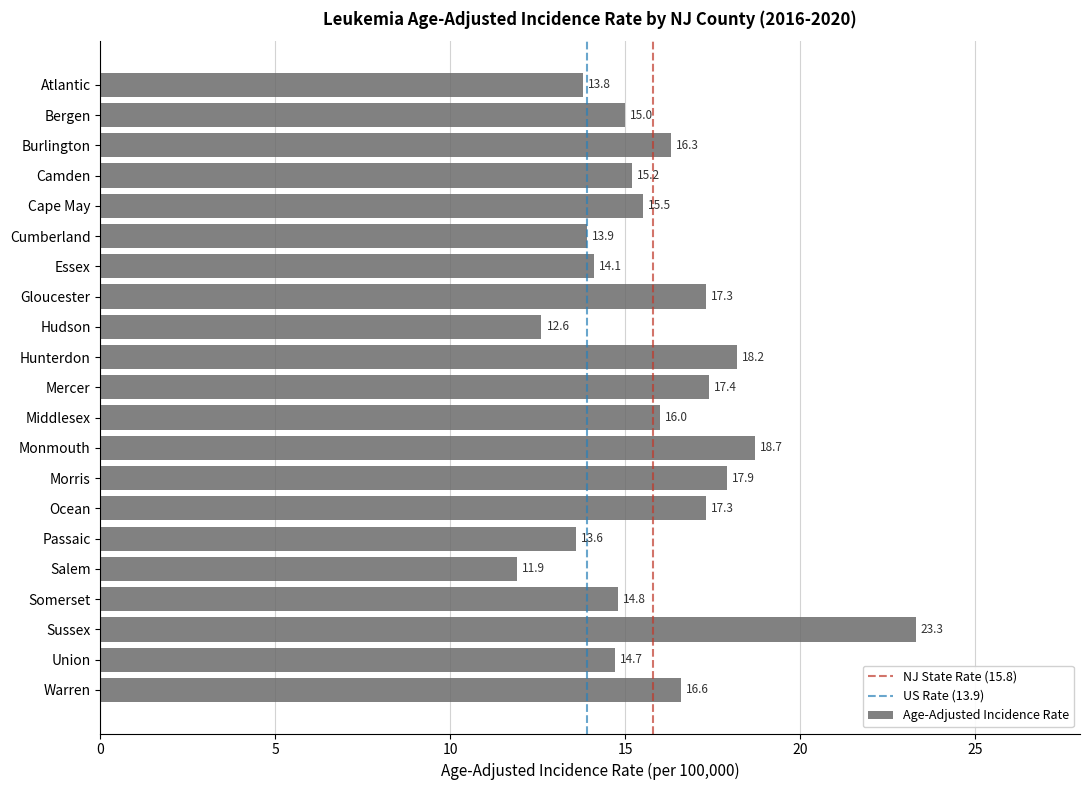

What is the label of the 12th bar from the bottom?

Hunterdon